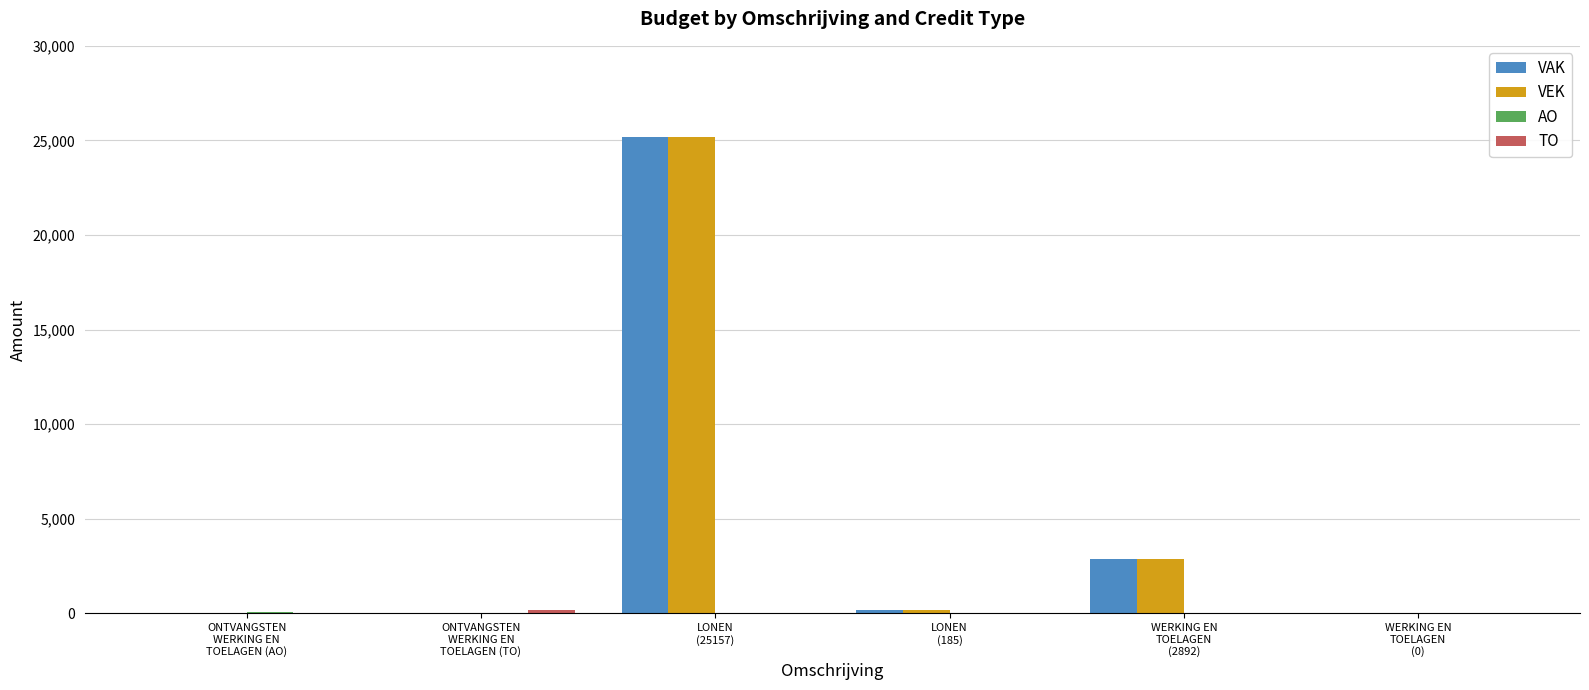

What is the maximum value shown in the chart?

25157